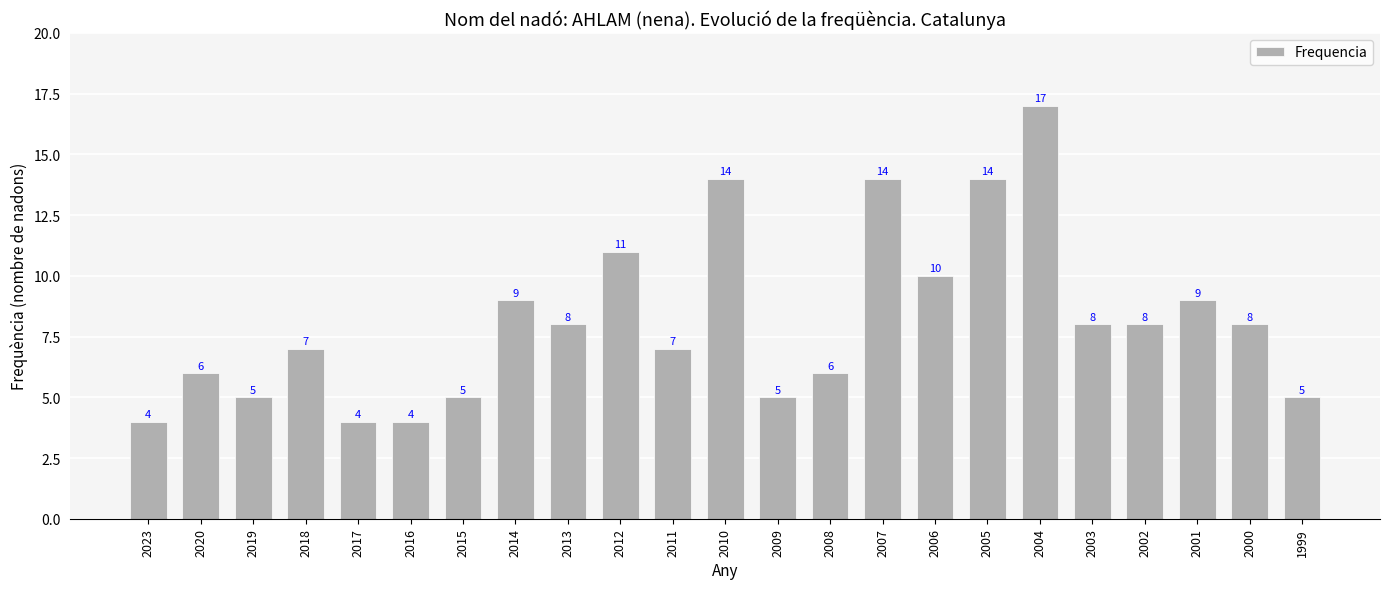

How many categories are shown in the chart?

23